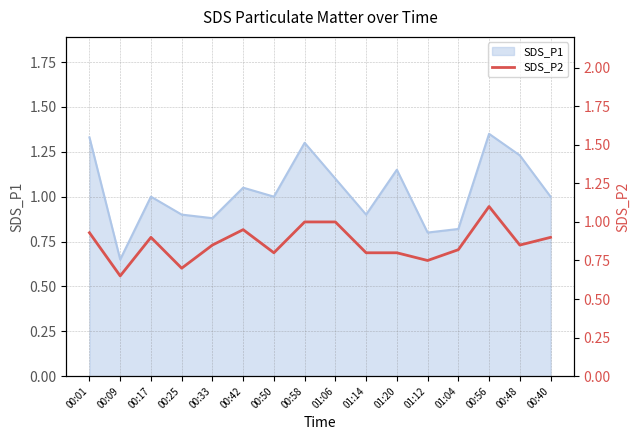

The SDS_P1 series shows 1.5 at 01:14. True or false?

False